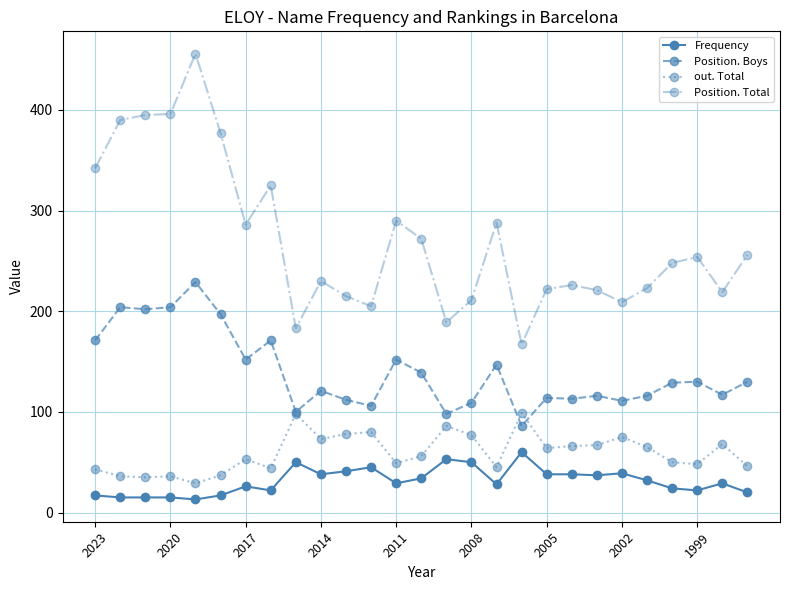

What is the highest value of the Frequency series?

60